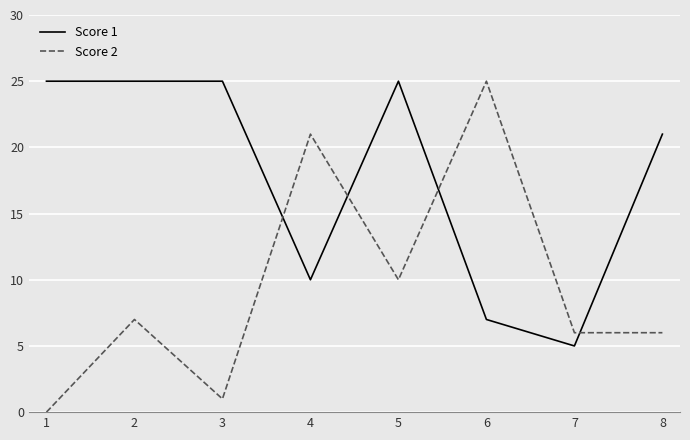

At which label is Score 2 closest to 12?

5